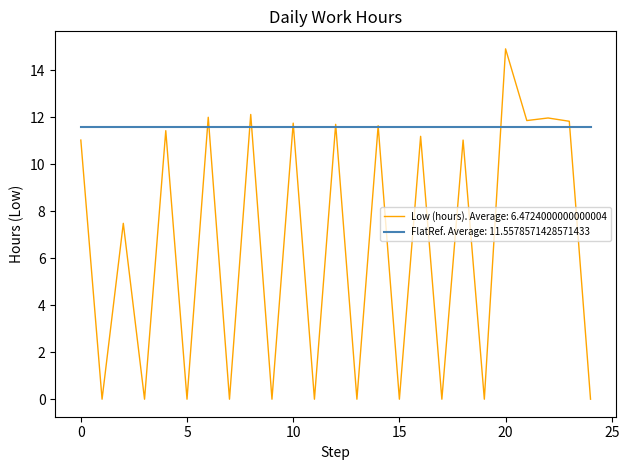

What is the highest value of the FlatRef. Average: 11.5578571428571433 series?

11.6